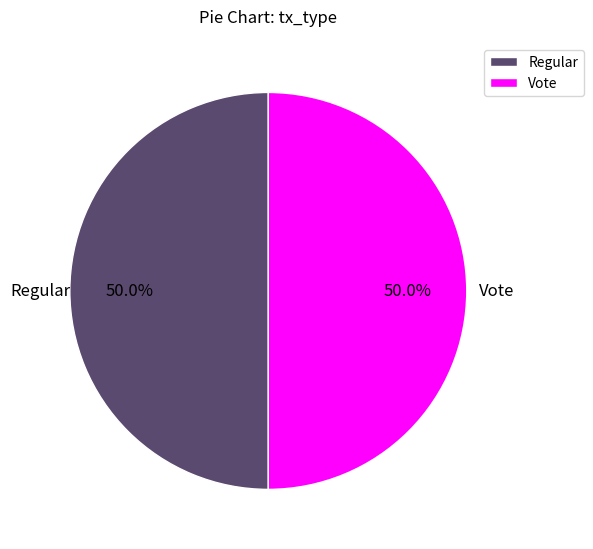

How many slices are in this pie chart?

2